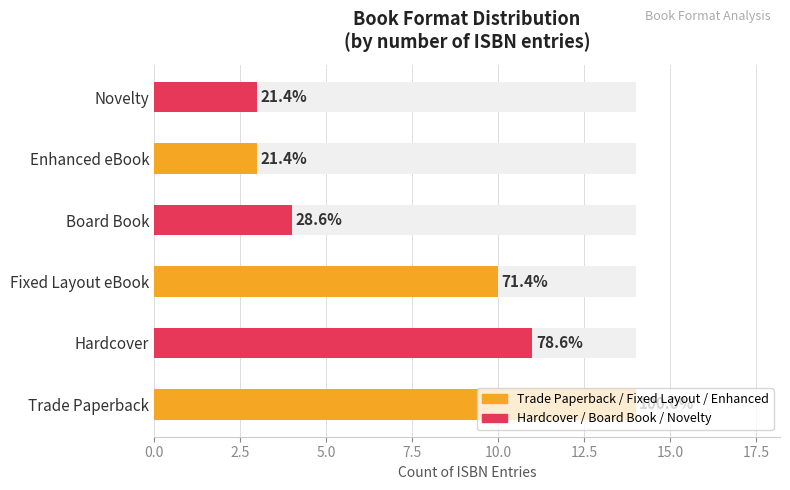

What position from the left is Board Book?

4